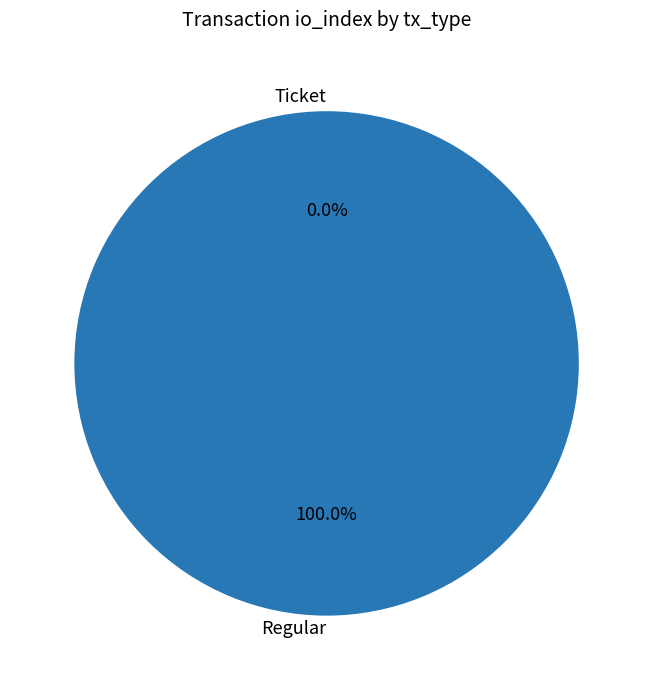

How many segments does this pie chart have?

2